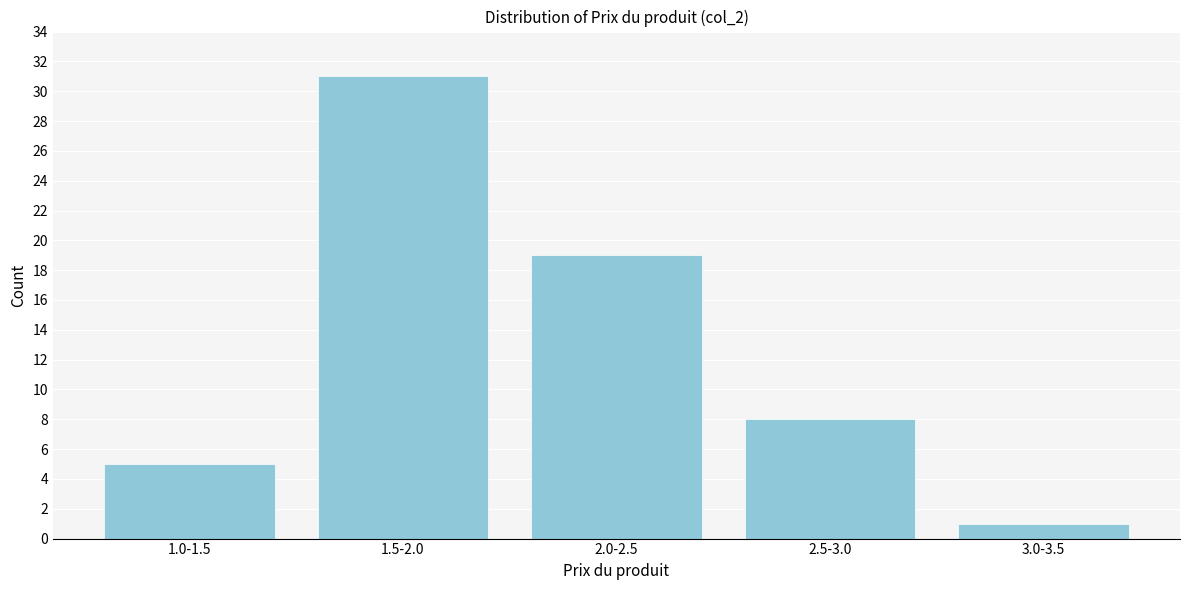

Reading right to left, list all the values displayed in this chart.

3.0-3.5=1	2.5-3.0=8	2.0-2.5=19	1.5-2.0=31	1.0-1.5=5